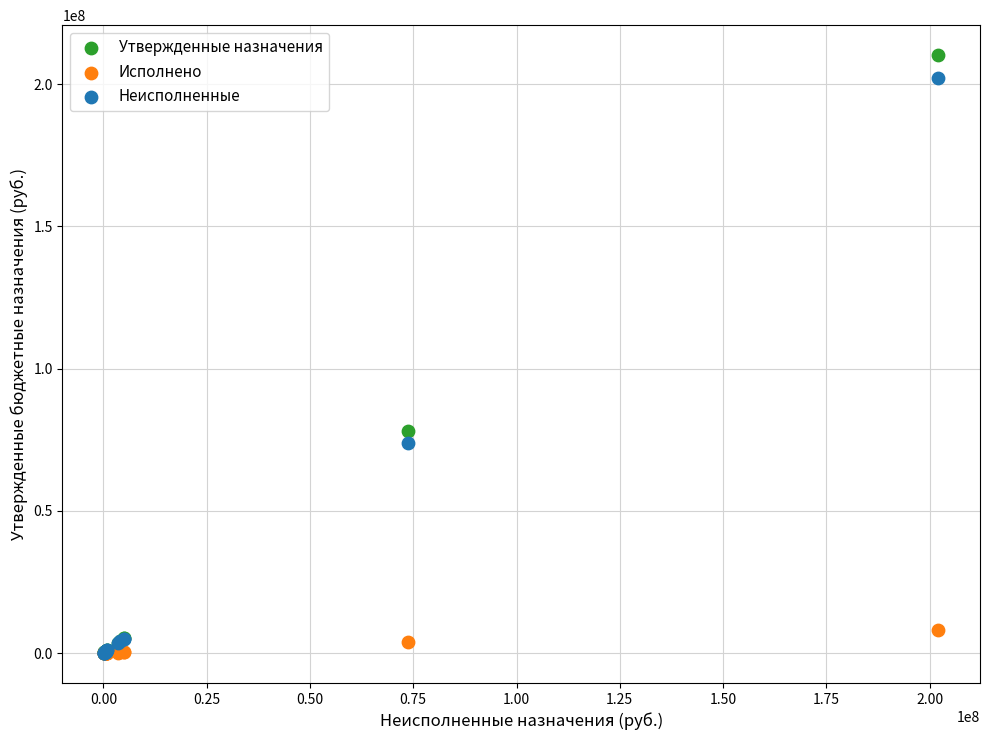

In the Неисполненные series, what Y value is closest to 101134518?

73834176.8